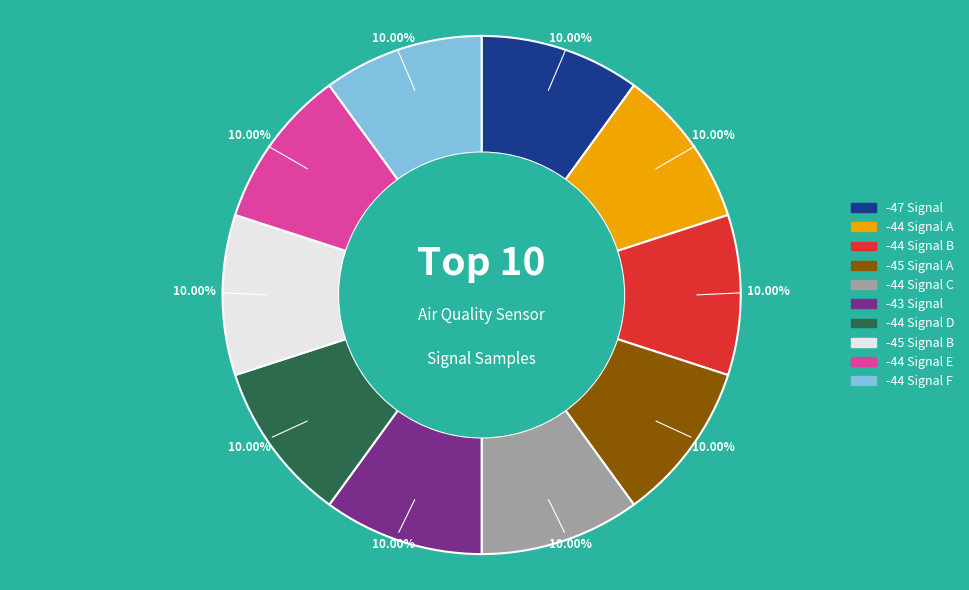

Does -44 Signal C account for over 50% of the chart?

No